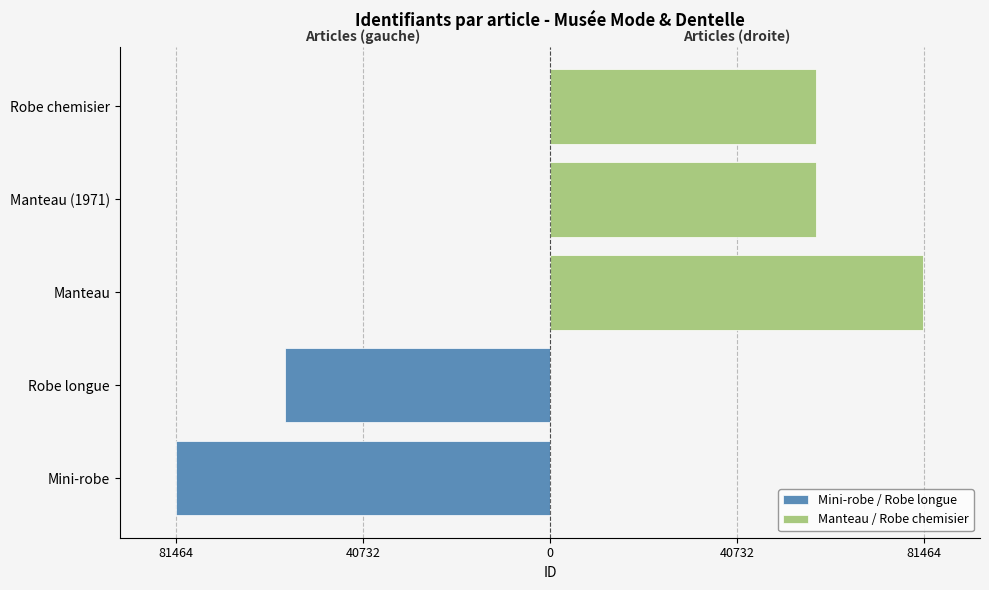

The value of Mini-robe / Robe longue at Manteau is 0. True or false?

True